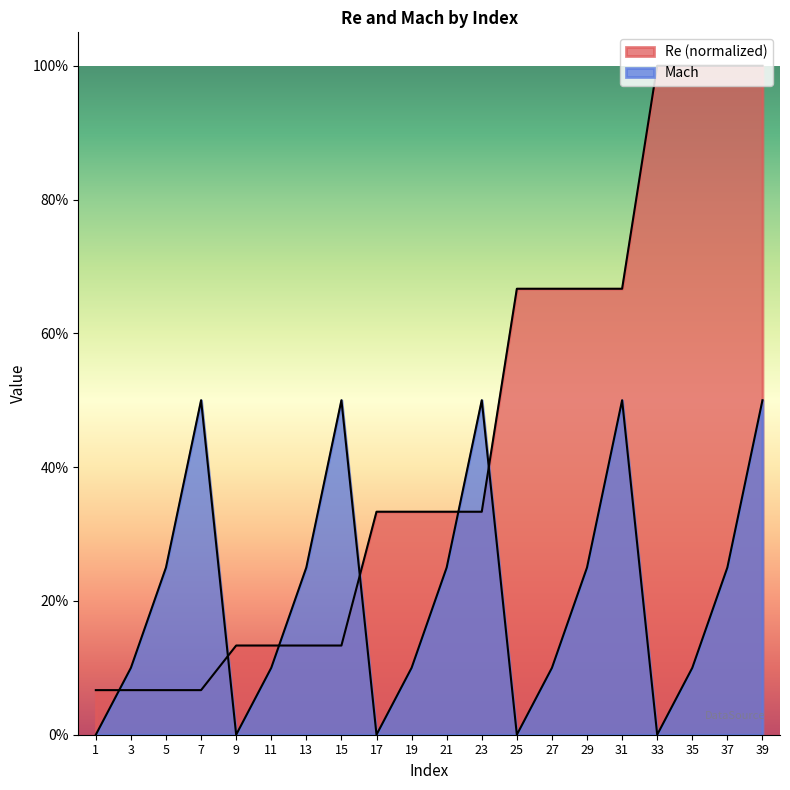

The Re series shows 0.3 at 23. True or false?

True